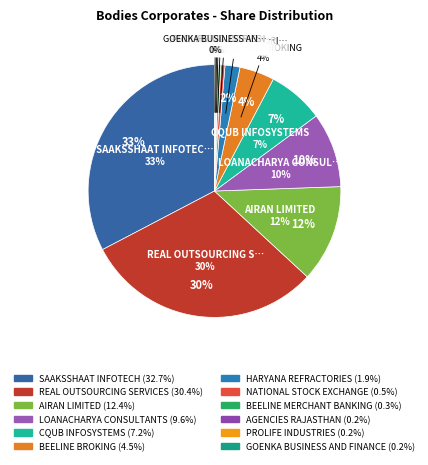

True or false: NATIONAL STOCK EXCHANGE accounts for 1% of the total.

True